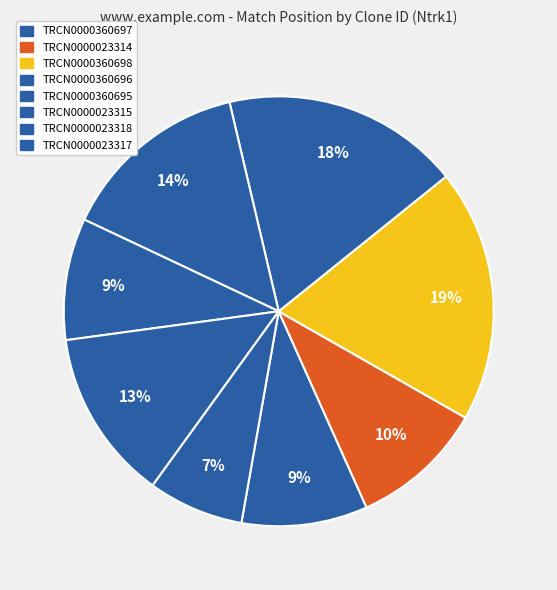

Count the number of slices in the pie.

8